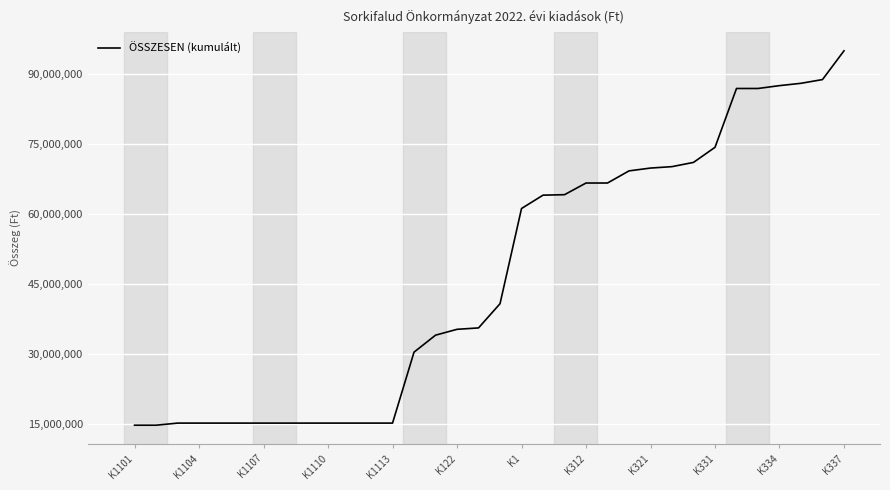

What is the maximum value shown in the chart?

94934000